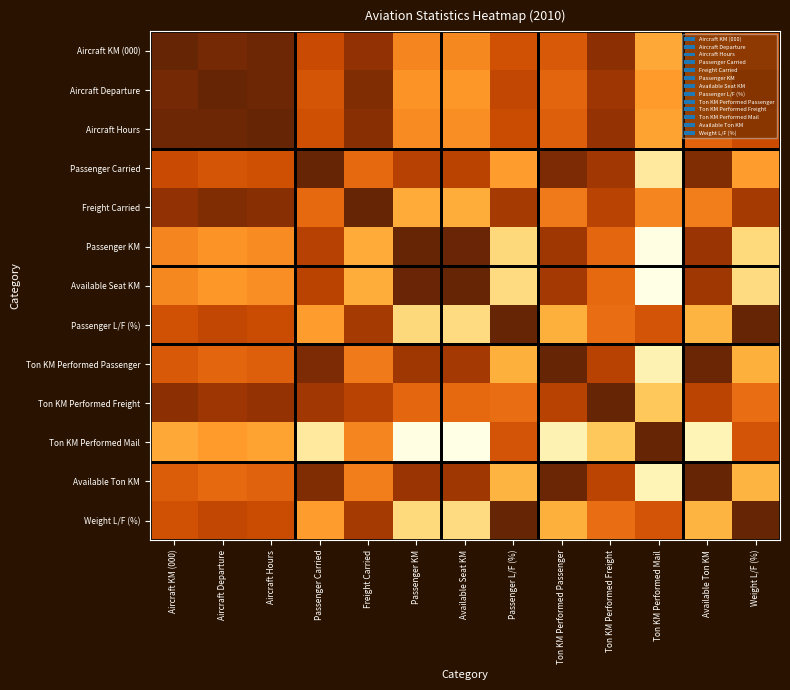

List the series in order of their peak value, highest first.

Aircraft KM (000), Aircraft Departure, Aircraft Hours, Passenger Carried, Freight Carried, Passenger KM, Available Seat KM, Passenger L/F (%), Ton KM Performed Passenger, Ton KM Performed Freight, Ton KM Performed Mail, Available Ton KM, Weight L/F (%)